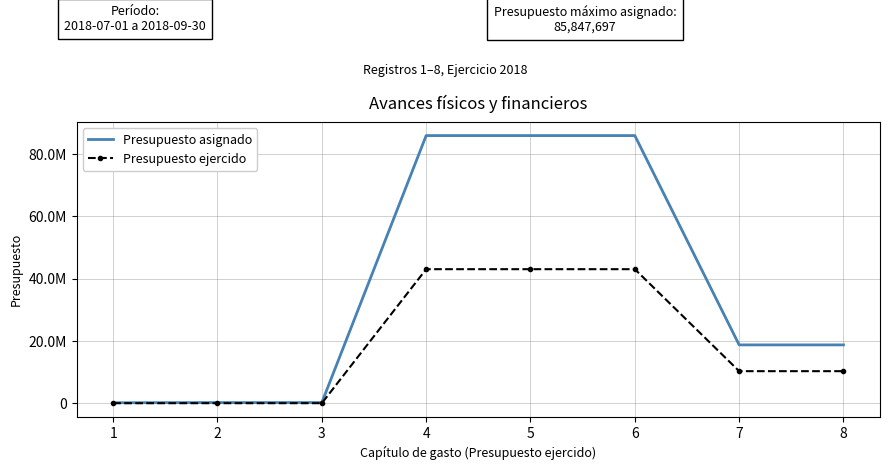

Is the value of Presupuesto asignado at 4 greater than the value of Presupuesto ejercido at 1?

Yes